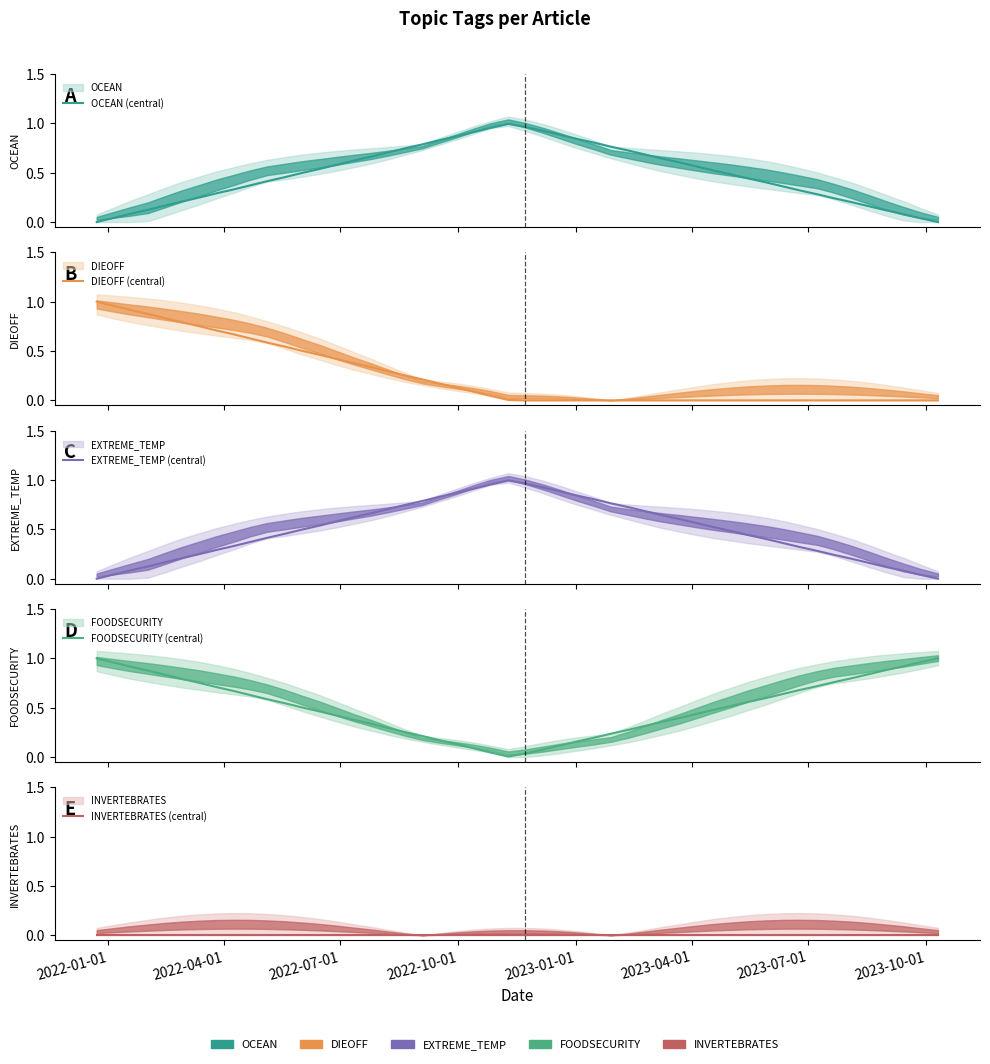

Between 2022-11-11 and 2021-12-23, which series saw the biggest shift?

OCEAN